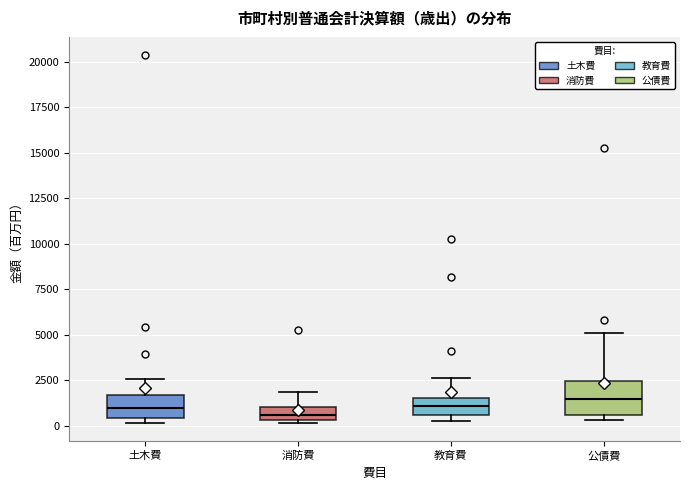

Where does the median line of the box for 教育費 sit on the y-axis? The values are not printed on the chart, so give them approximately, as read against the axis.

1000